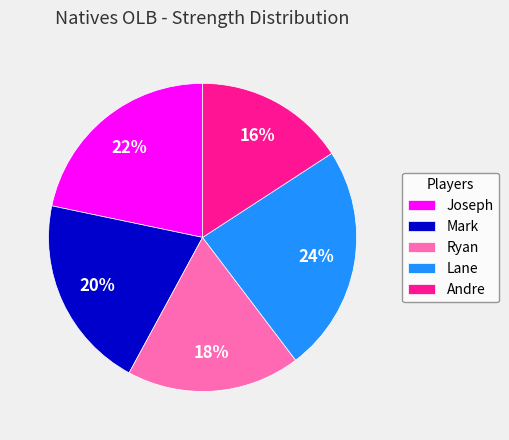

Is there any slice that represents more than half of the pie?

No